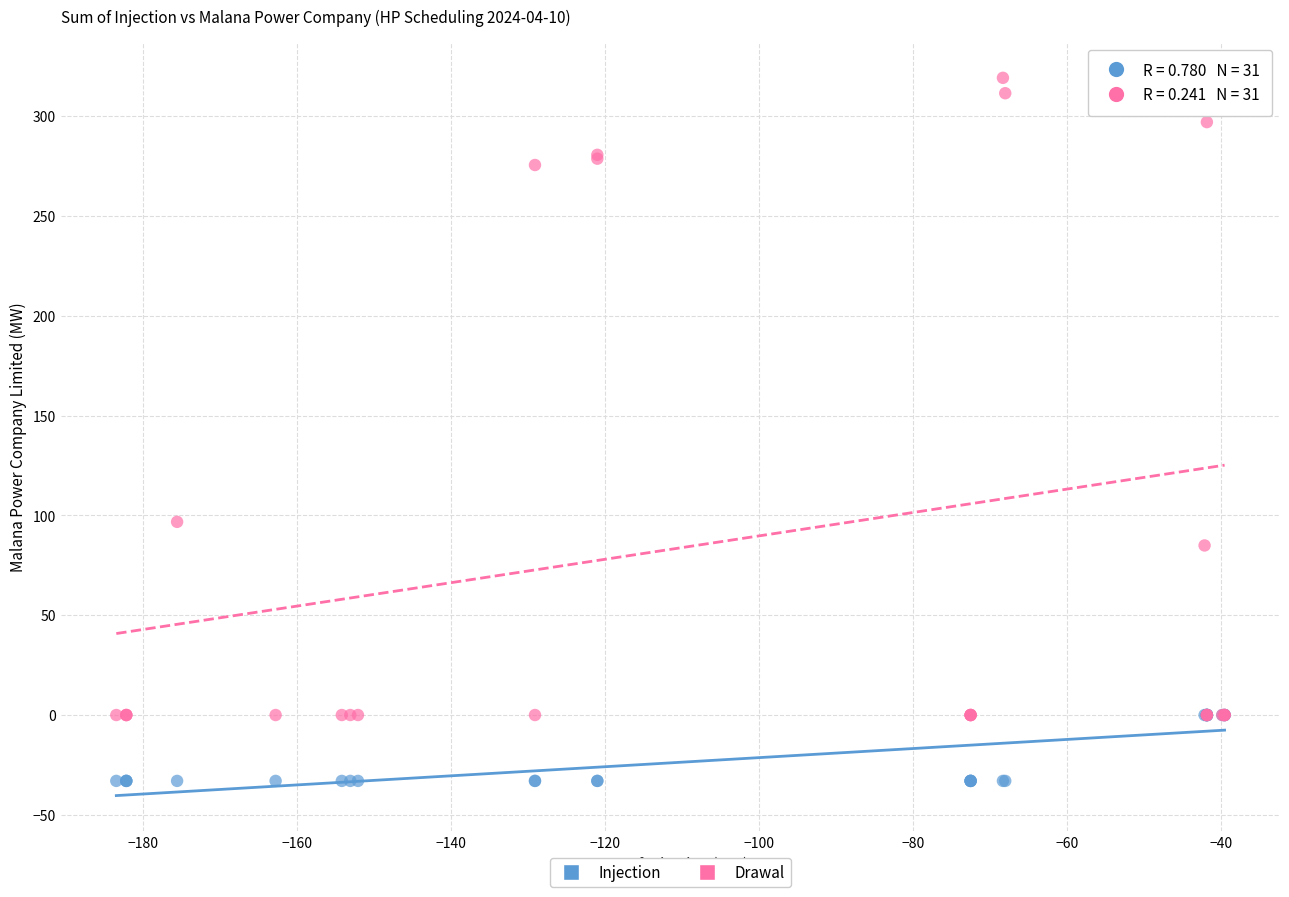

Across all series, what Y value is closest to 143?

96.8